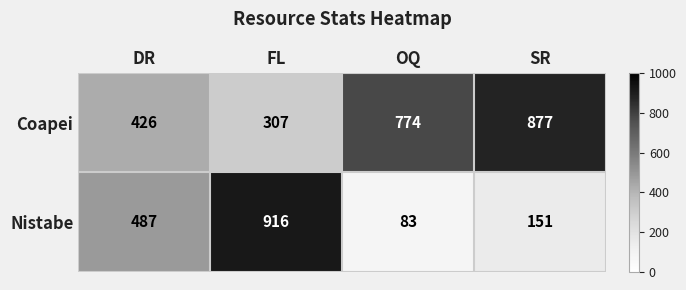

The Coapei series shows 426 at DR. True or false?

True